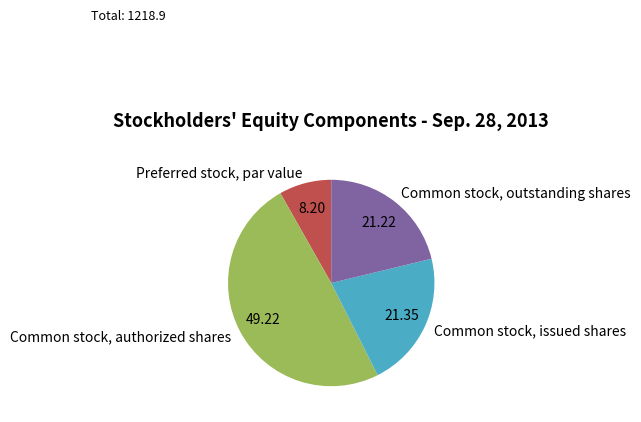

What is the ratio of the value at Common stock, issued shares to the value at Preferred stock, par value?

2.6